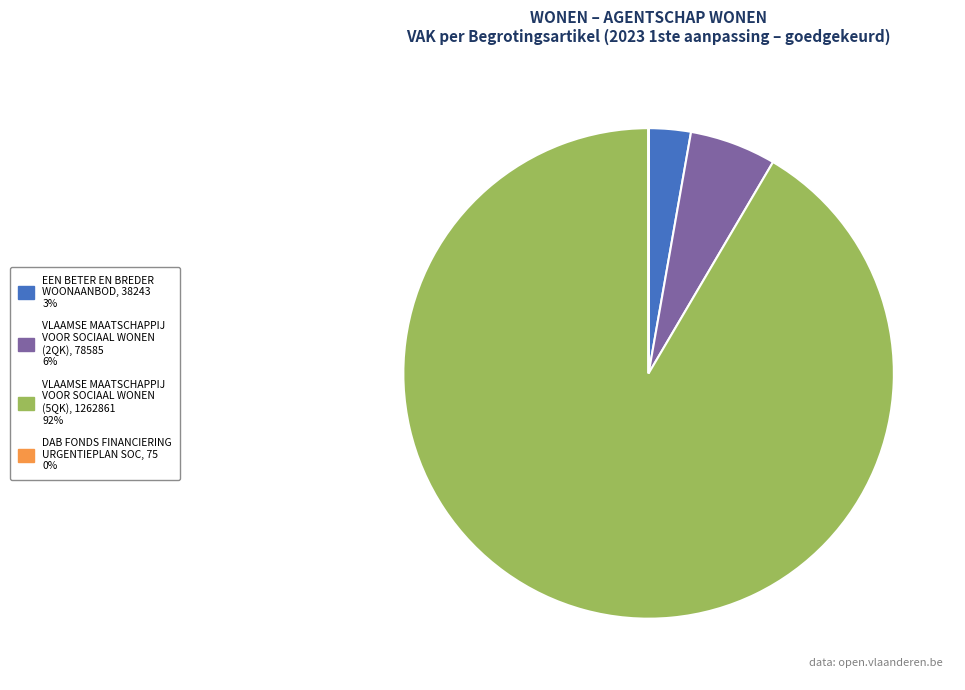

Does any single category account for the majority?

Yes